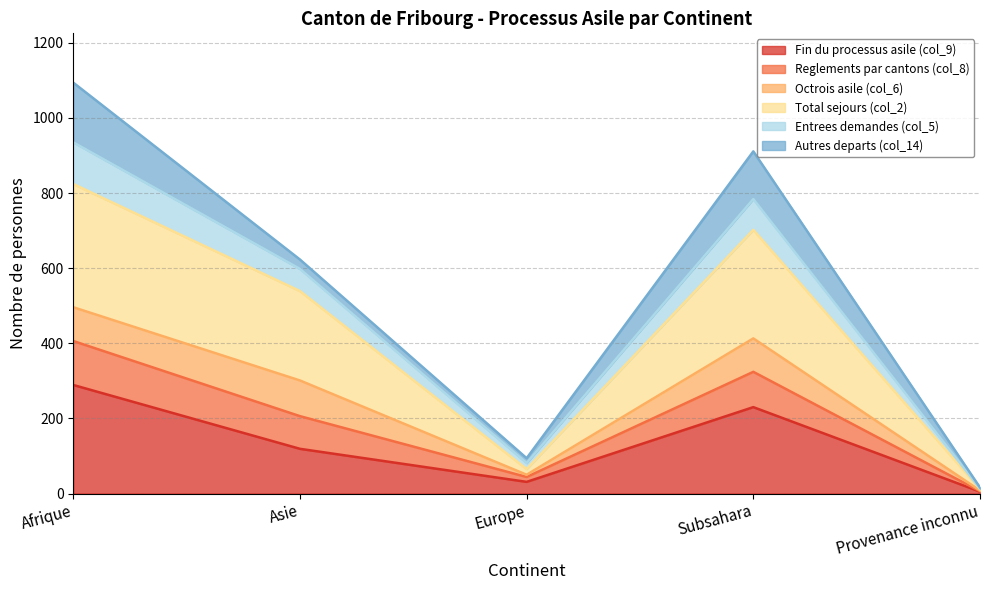

Is it true that Fin du processus asile (col_9) equals 230 at Subsahara?

True